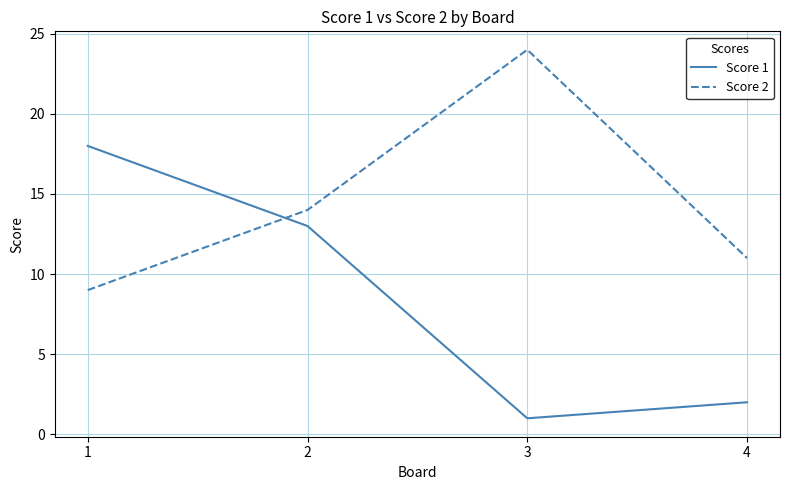

Is it true that Score 2 equals 14 at 2?

True